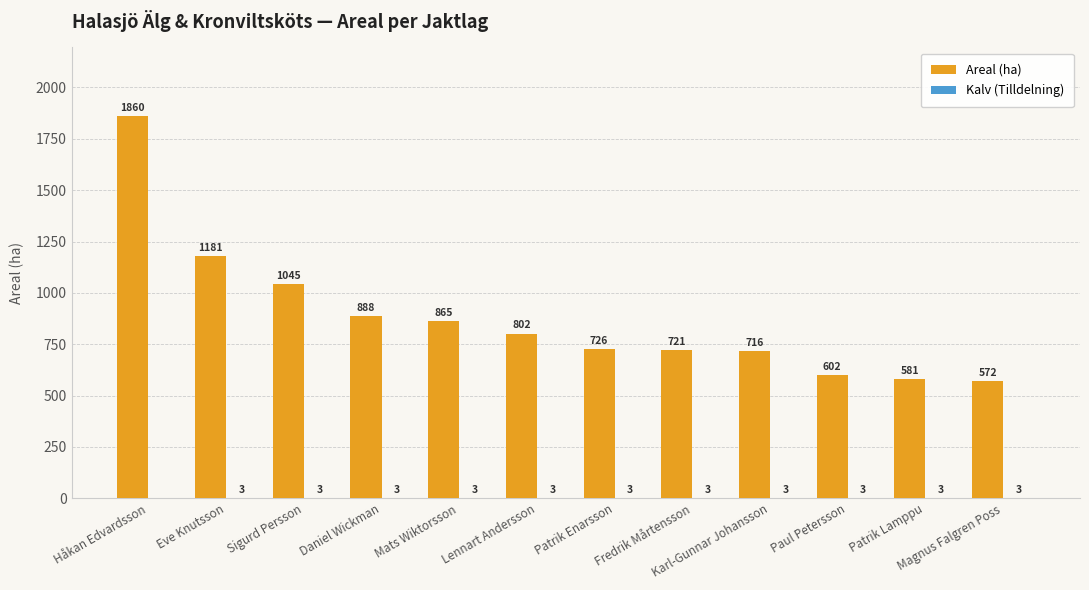

What is the approximate value of Areal (ha) at Paul Petersson?

602